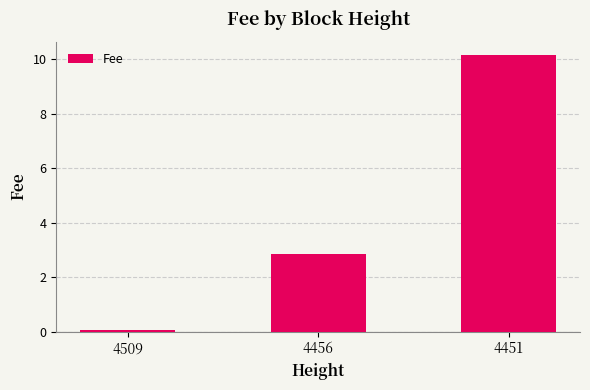

What is the change in value from 4509 to 4456?

+2.8